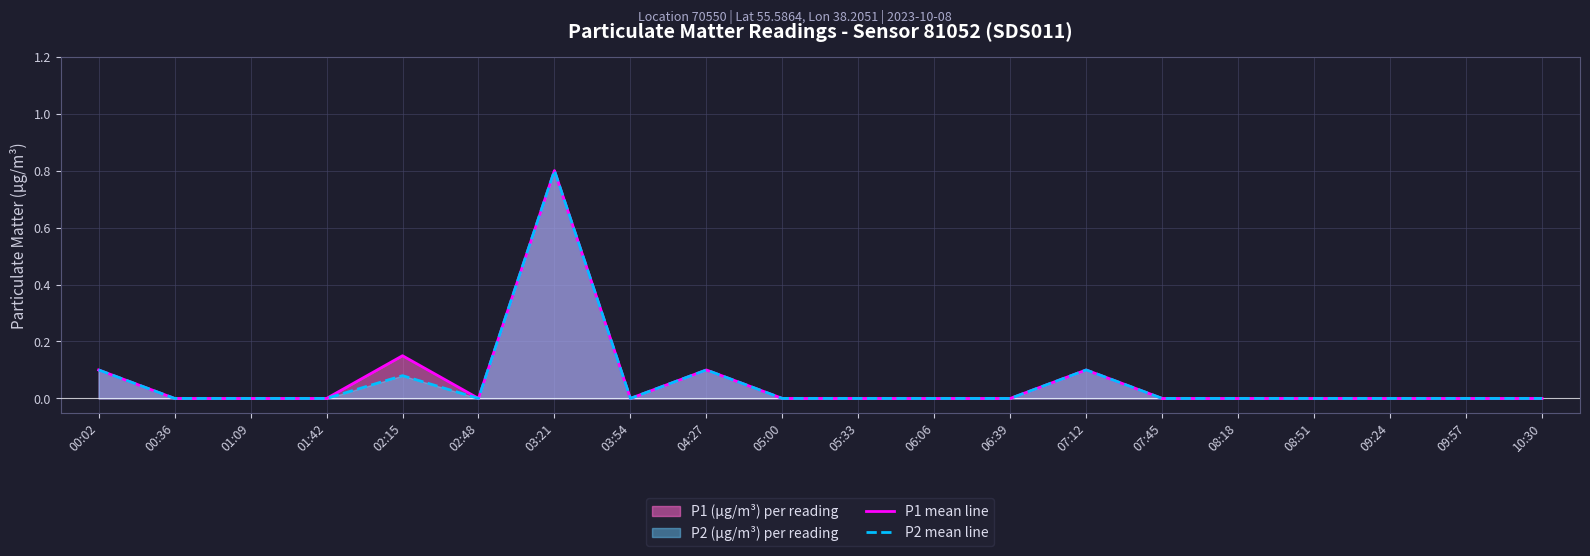

What is the label of the 15th point from the left?

07:45